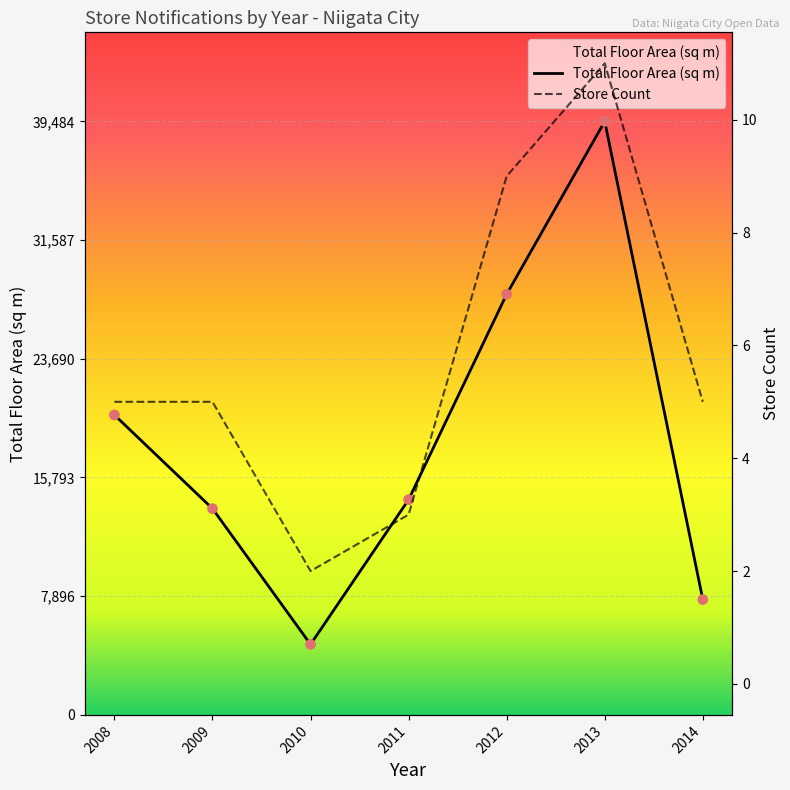

Which series contains the lowest Y value?

Store Count